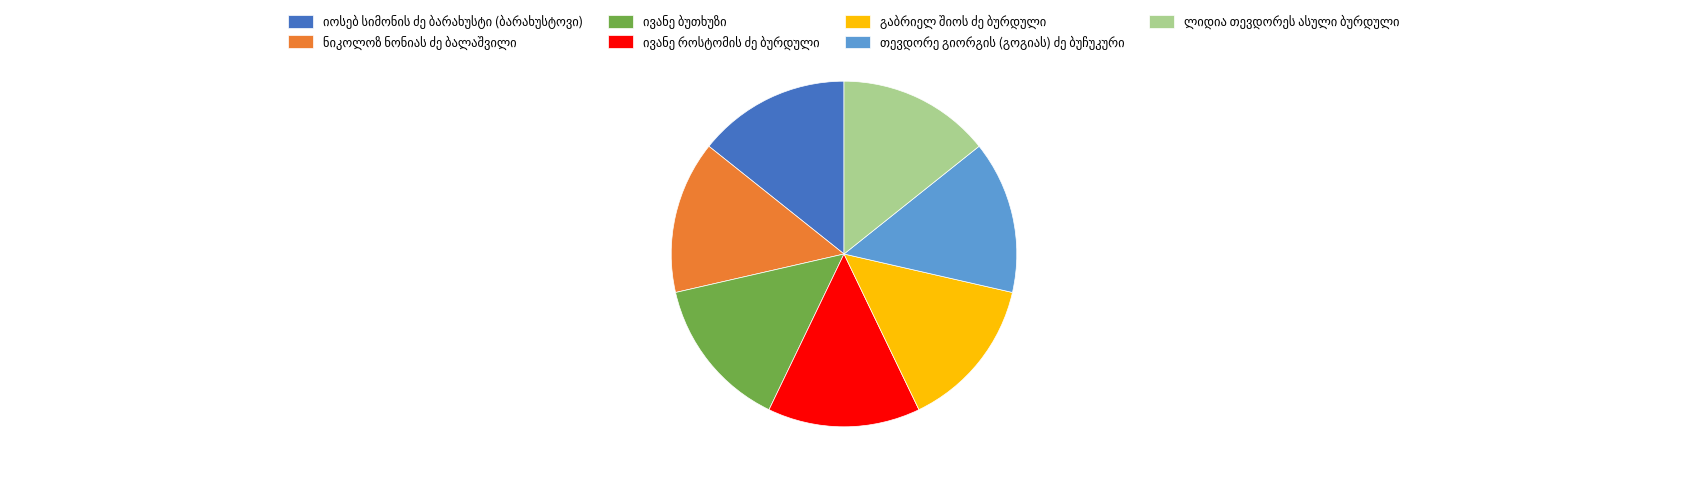

How many segments does this pie chart have?

7